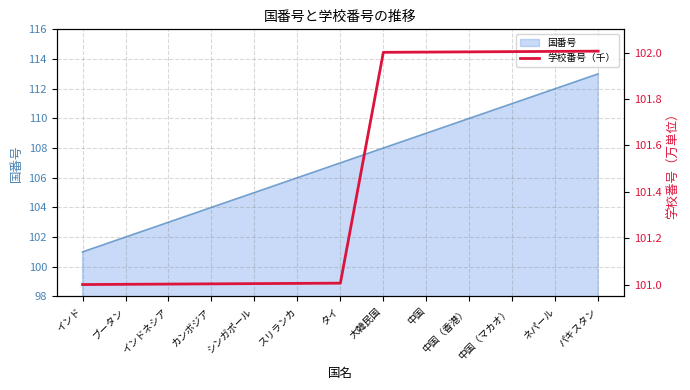

List the labels in order of value, smallest first.

インド, ブータン, インドネシア, カンボジア, シンガポール, スリランカ, タイ, 大韓民国, 中国, 中国（香港）, 中国（マカオ）, ネパール, パキスタン